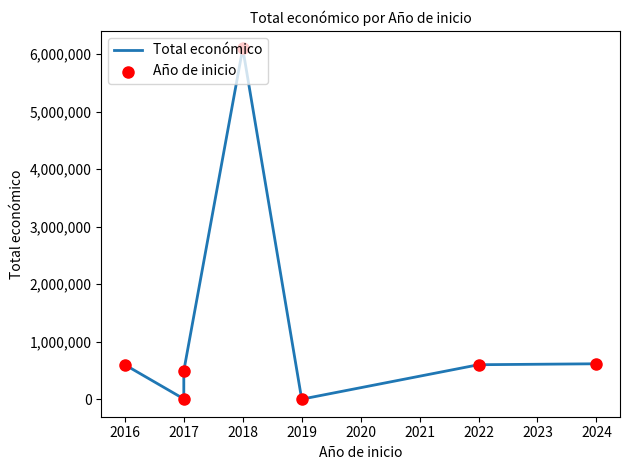

What are all the series names shown in the legend?

Total económico, Año de inicio